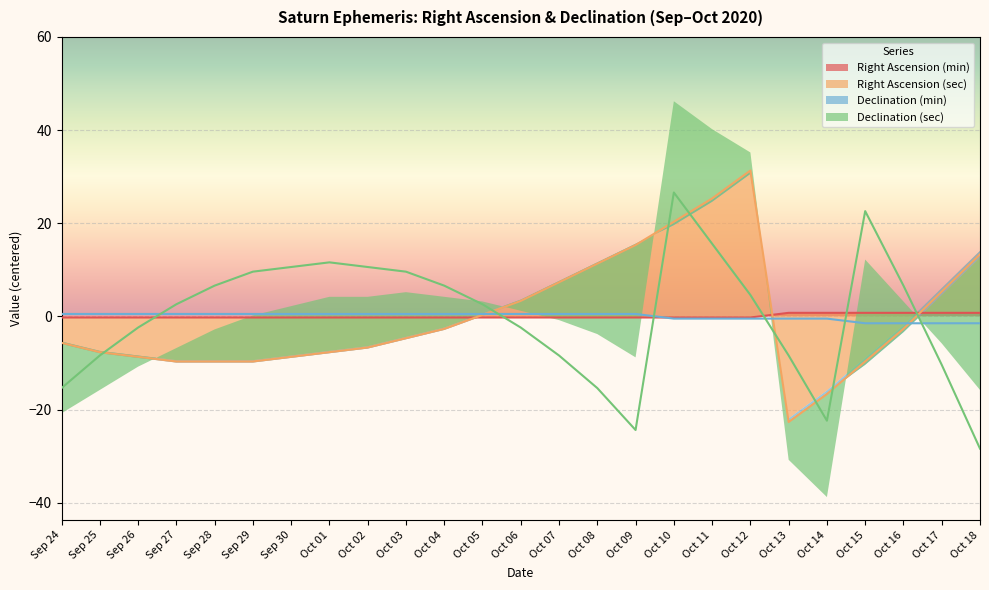

Where is Declination (sec) nearest to the value 0?

Sep 26